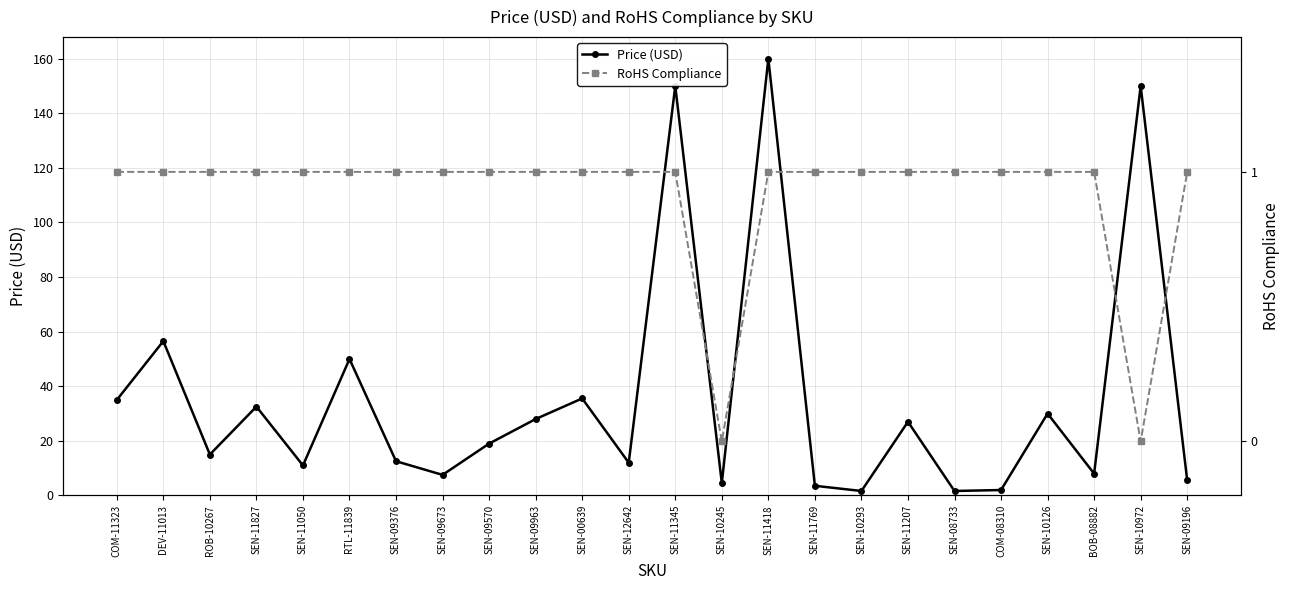

Reading right to left, what are all the values shown in this chart?

Price (USD): 5.5	149.9	8.0	29.9	1.9	1.6	26.9	1.6	3.5	159.9	4.5	149.9	11.9	35.5	27.9	18.9	7.5	12.5	50.0	10.9	32.5	14.9	56.5	35.0
RoHS Compliance: 1.0	0.0	1.0	1.0	1.0	1.0	1.0	1.0	1.0	1.0	0.0	1.0	1.0	1.0	1.0	1.0	1.0	1.0	1.0	1.0	1.0	1.0	1.0	1.0